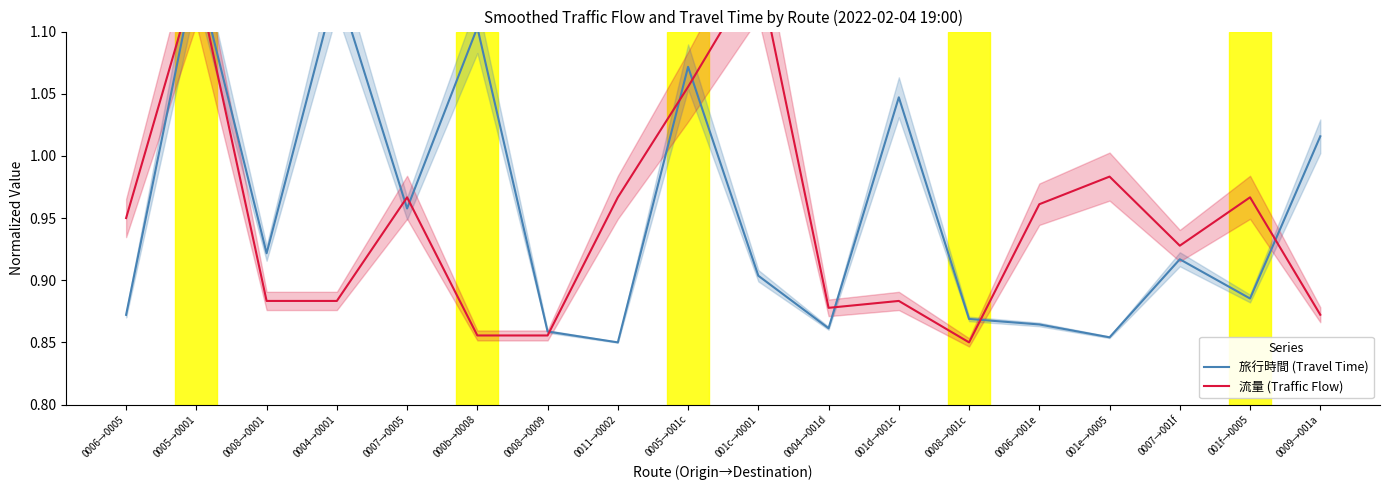

What is the approximate value of 流量 (Traffic Flow) at 0008→001c?

0.8